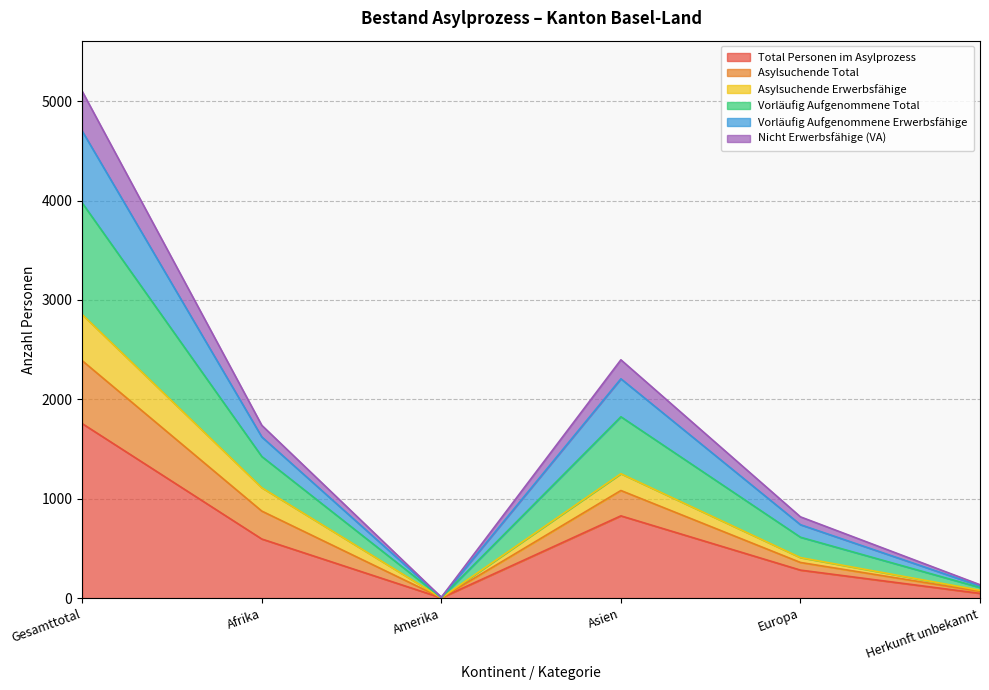

What is the maximum value for Total Personen im Asylprozess?

1756